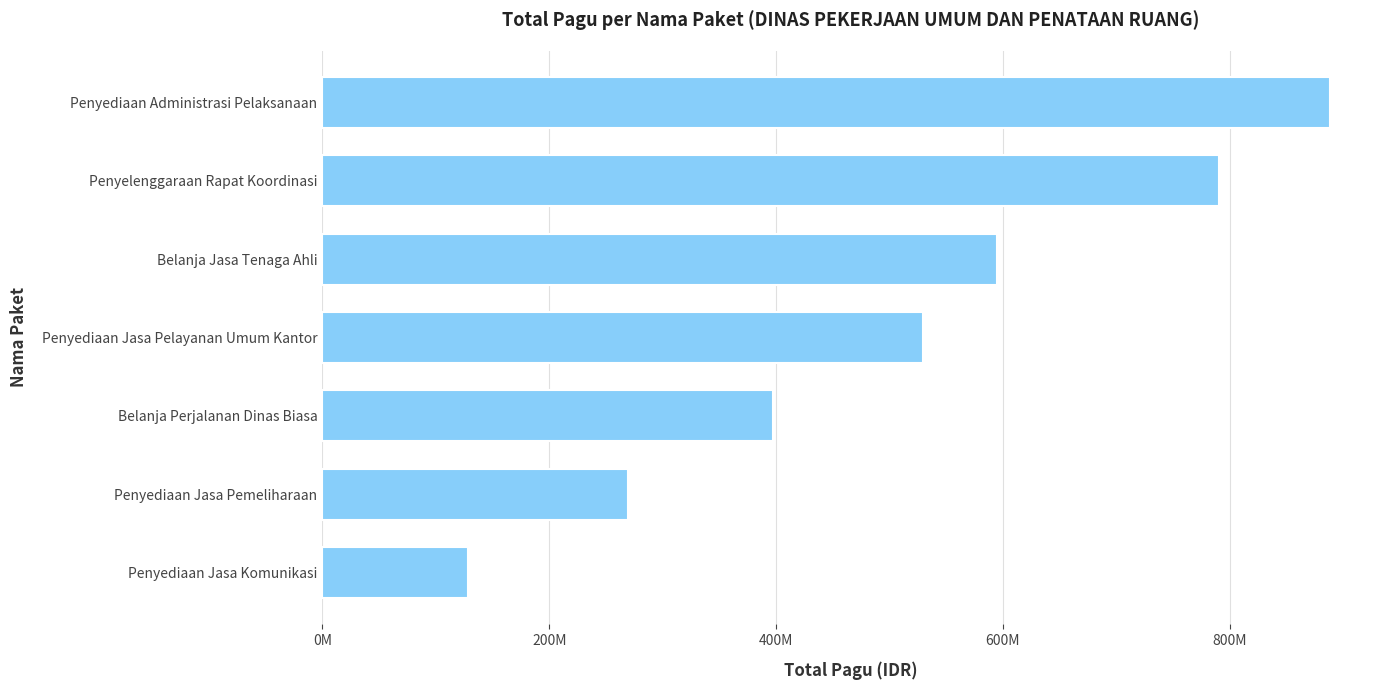

Does the chart contain any negative values?

No